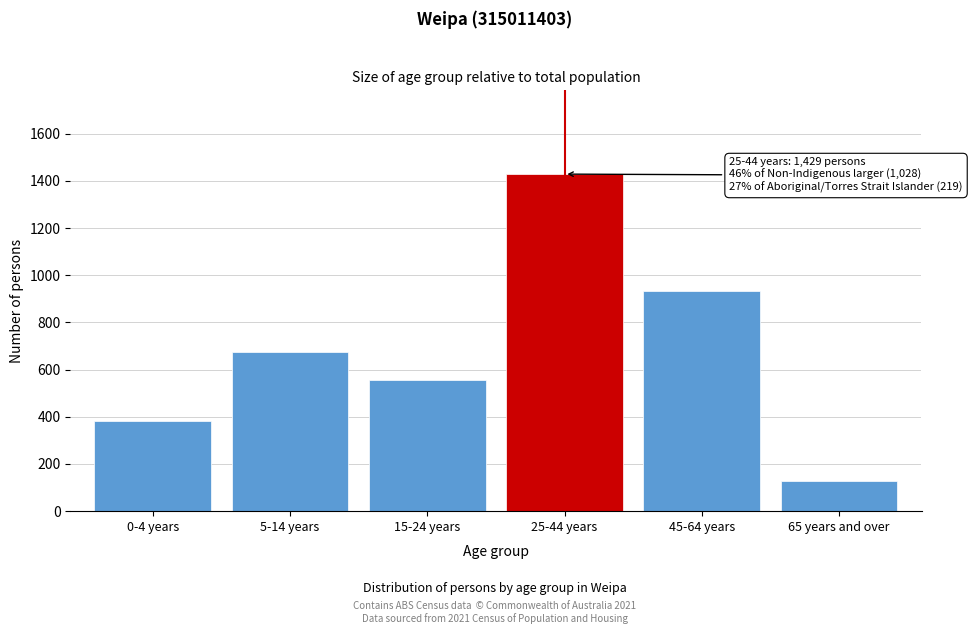

Reading left to right, list all the values displayed in this chart.

381	674	556	1429	933	129